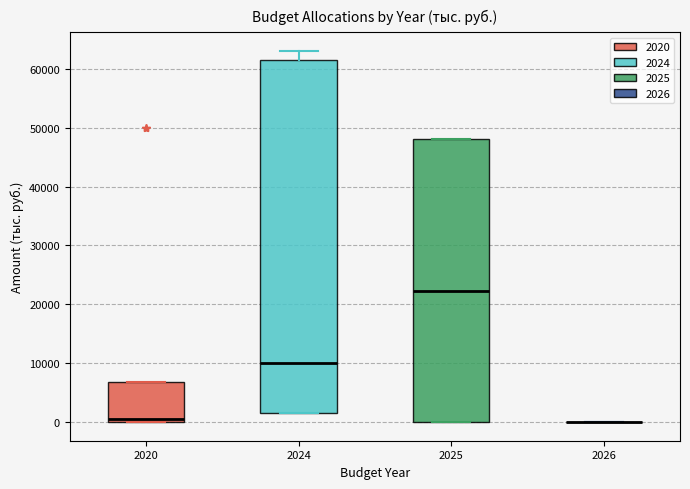

Reading left to right, read every box against the y-axis: the position of its median line, the range the box covers, and the ends of its whiskers. The values are not printed on the chart, so give them approximately, as read against the axis.

2020: median 1000, box 0 to 7000, whiskers 0 to 7000
2024: median 10000, box 2000 to 62000, whiskers 2000 to 63000
2025: median 22000, box 0 to 48000, whiskers 0 to 48000
2026: box collapsed to a line at 0, whiskers 0 to 0